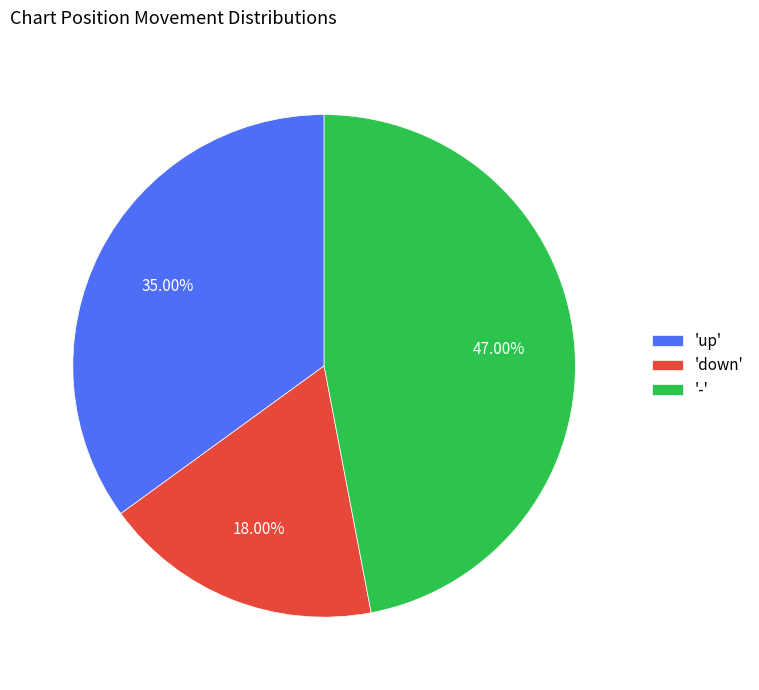

Do 'up' and 'down' together represent more than half of the pie?

Yes